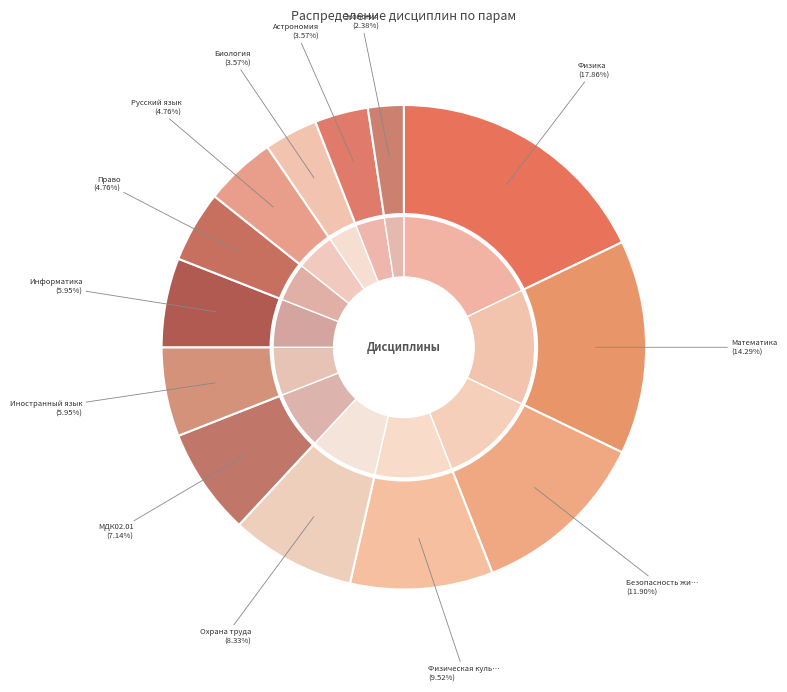

Which has a higher value, Математика or Охрана труда?

Математика